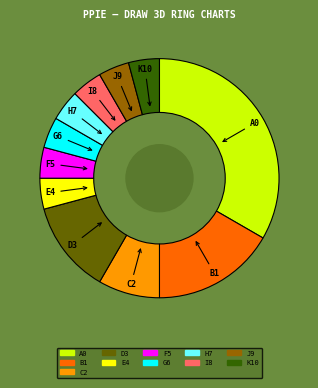

Is there any slice that represents more than half of the pie?

No